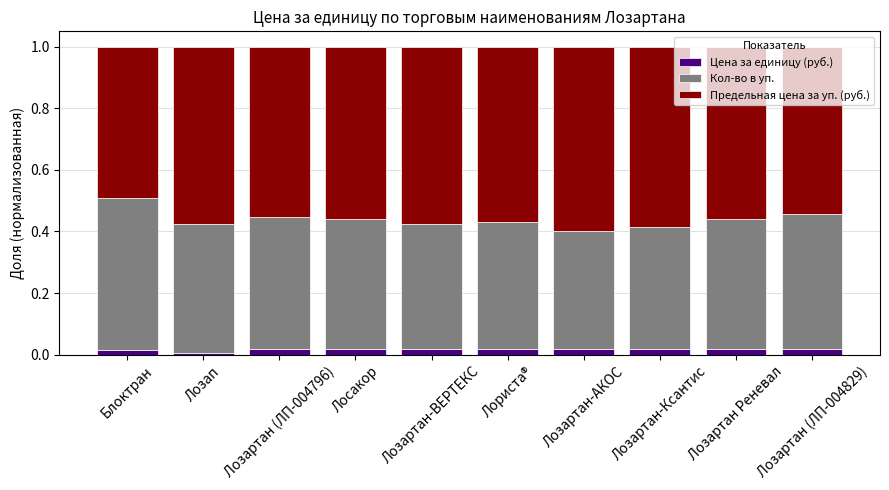

The value of Цена за единицу (руб.) at Лозартан (ЛП-004829) is 0.0. True or false?

True